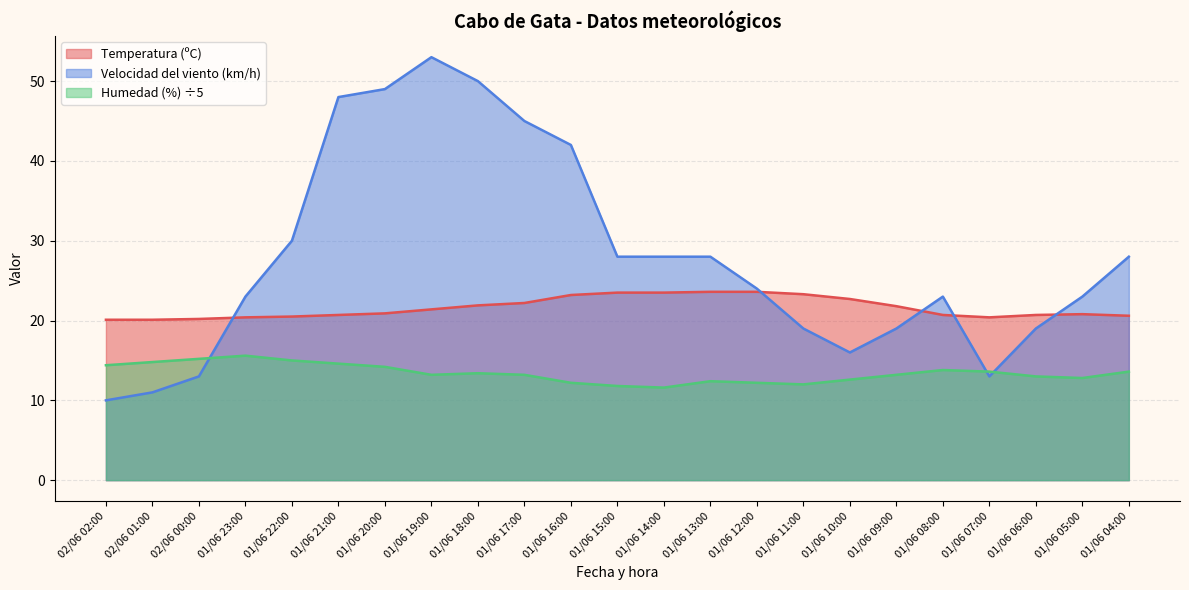

Does the chart have visible grid lines?

Yes